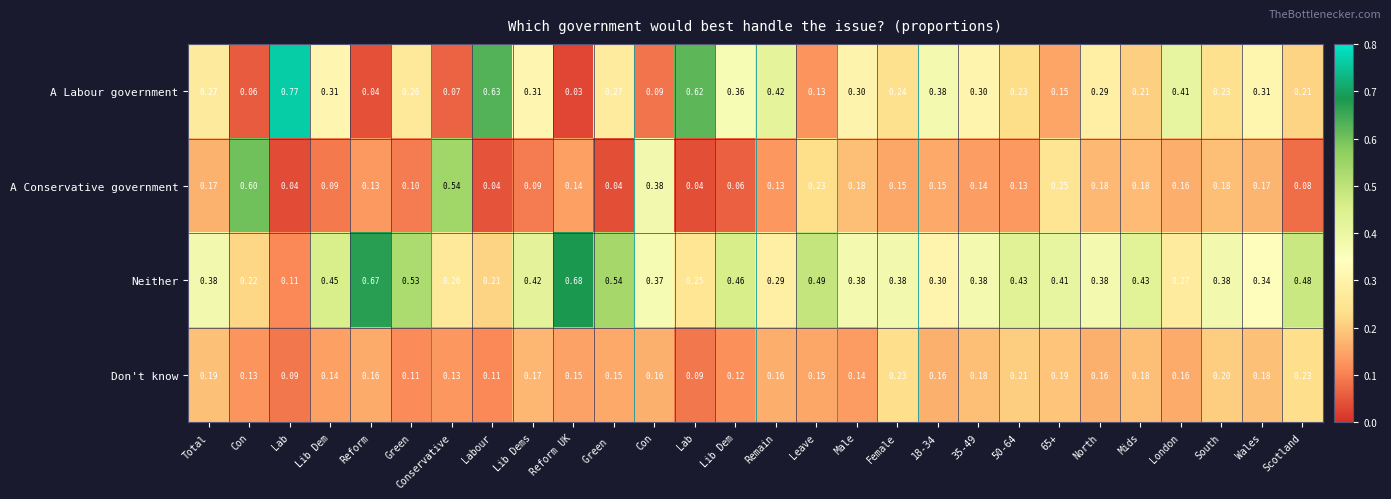

Reading left to right, transcribe all the data shown in this chart.

A Labour government: Total=0.3	Con=0.1	Lab=0.8	Lib Dem=0.3	Reform=0.0	Green=0.3	Conservative=0.1	Labour=0.6	Lib Dems=0.3	Reform UK=0.0	Green =0.3	Con=0.1	Lab=0.6	Lib Dem=0.4	Remain=0.4	Leave=0.1	Male=0.3	Female=0.2	18-34=0.4	35-49=0.3	50-64=0.2	65+=0.1	North=0.3	Mids=0.2	London=0.4	South=0.2	Wales=0.3	Scotland=0.2
A Conservative government: Total=0.2	Con=0.6	Lab=0.0	Lib Dem=0.1	Reform=0.1	Green=0.1	Conservative=0.5	Labour=0.0	Lib Dems=0.1	Reform UK=0.1	Green =0.0	Con=0.4	Lab=0.0	Lib Dem=0.1	Remain=0.1	Leave=0.2	Male=0.2	Female=0.1	18-34=0.1	35-49=0.1	50-64=0.1	65+=0.2	North=0.2	Mids=0.2	London=0.2	South=0.2	Wales=0.2	Scotland=0.1
Neither: Total=0.4	Con=0.2	Lab=0.1	Lib Dem=0.5	Reform=0.7	Green=0.5	Conservative=0.3	Labour=0.2	Lib Dems=0.4	Reform UK=0.7	Green =0.5	Con=0.4	Lab=0.2	Lib Dem=0.5	Remain=0.3	Leave=0.5	Male=0.4	Female=0.4	18-34=0.3	35-49=0.4	50-64=0.4	65+=0.4	North=0.4	Mids=0.4	London=0.3	South=0.4	Wales=0.3	Scotland=0.5
Don't know: Total=0.2	Con=0.1	Lab=0.1	Lib Dem=0.1	Reform=0.2	Green=0.1	Conservative=0.1	Labour=0.1	Lib Dems=0.2	Reform UK=0.1	Green =0.1	Con=0.2	Lab=0.1	Lib Dem=0.1	Remain=0.2	Leave=0.1	Male=0.1	Female=0.2	18-34=0.2	35-49=0.2	50-64=0.2	65+=0.2	North=0.2	Mids=0.2	London=0.2	South=0.2	Wales=0.2	Scotland=0.2